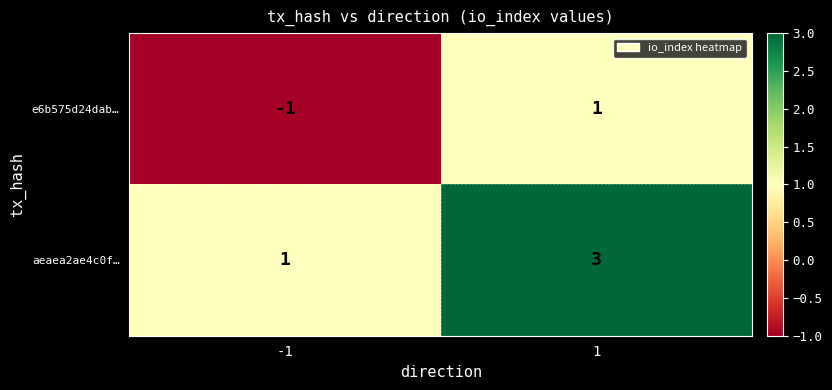

Reading right to left, extract all data points from this chart.

e6b575d24dab…: 1	-1
aeaea2ae4c0f…: 3	1